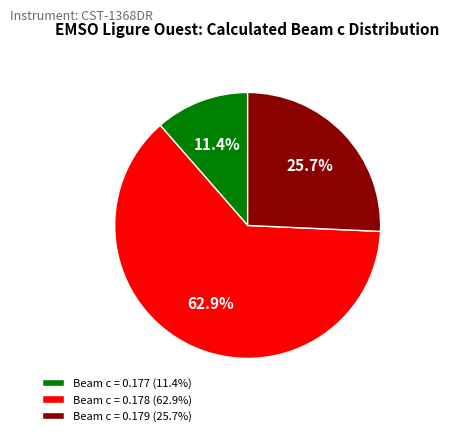

What percentage do Beam c = 0.179 (25.7%) and Beam c = 0.178 (62.9%) together represent?

88.6%